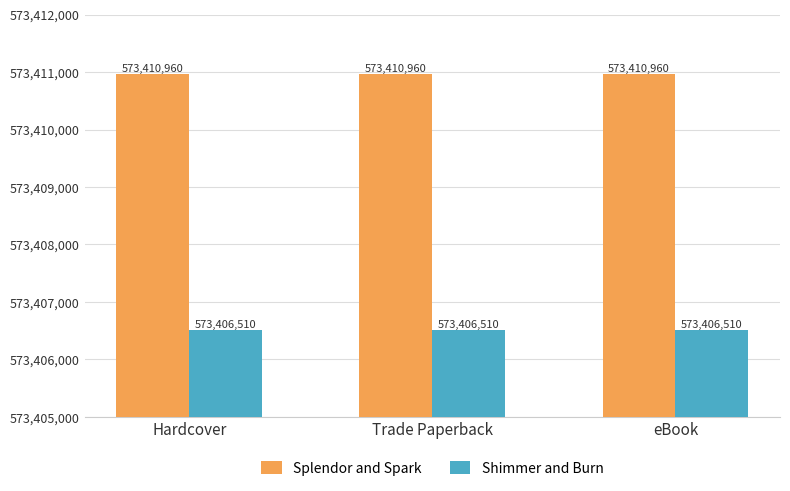

What is the minimum value for Shimmer and Burn?

573406510